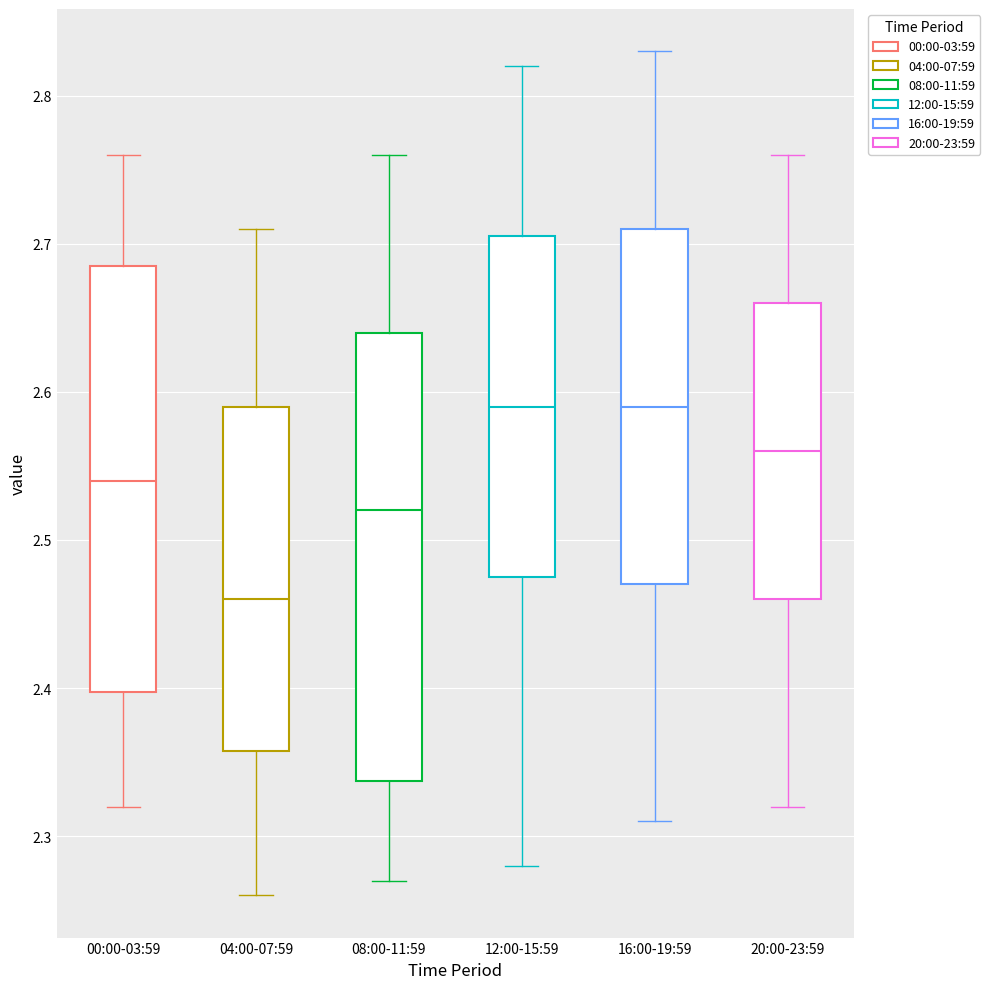

Reading left to right, read every box against the y-axis: the position of its median line, the range the box covers, and the ends of its whiskers. The values are not printed on the chart, so give them approximately, as read against the axis.

00:00-03:59: median 2.54, box 2.40 to 2.69, whiskers 2.32 to 2.76
04:00-07:59: median 2.46, box 2.36 to 2.59, whiskers 2.26 to 2.71
08:00-11:59: median 2.52, box 2.34 to 2.64, whiskers 2.27 to 2.76
12:00-15:59: median 2.59, box 2.48 to 2.71, whiskers 2.28 to 2.82
16:00-19:59: median 2.59, box 2.47 to 2.71, whiskers 2.31 to 2.83
20:00-23:59: median 2.56, box 2.46 to 2.66, whiskers 2.32 to 2.76